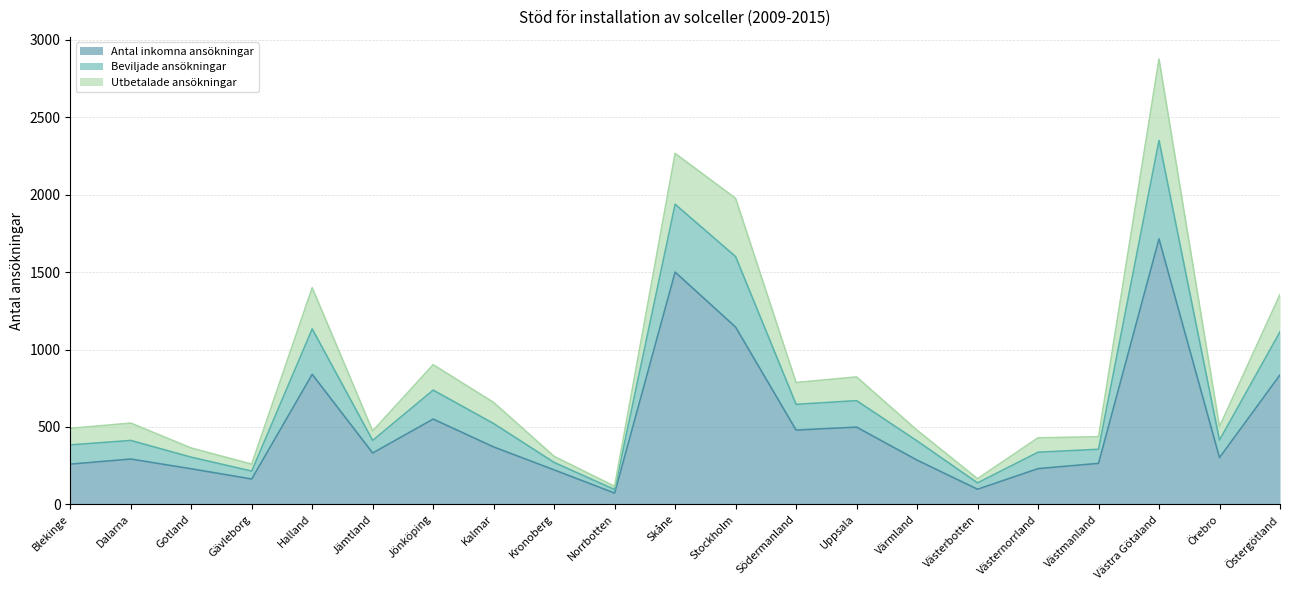

How many distinct data groups are displayed?

3